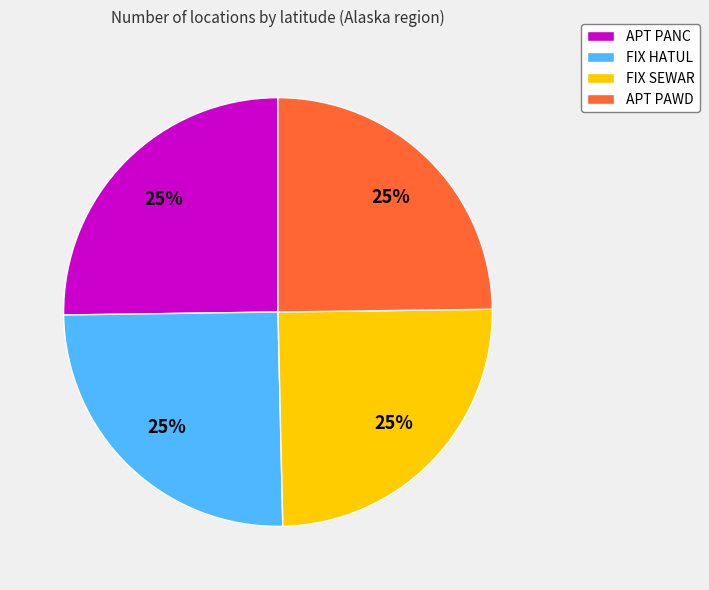

Count the number of slices in the pie.

4